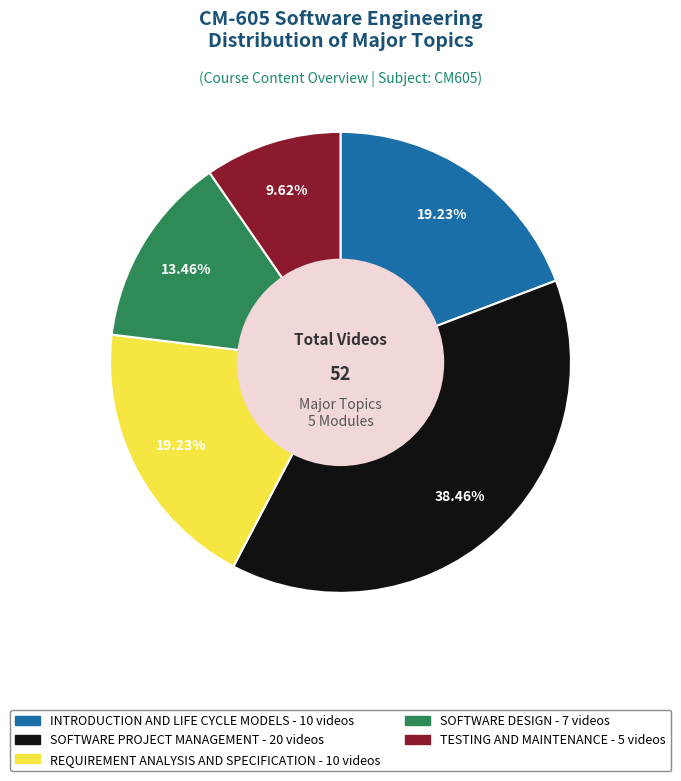

Approximately how many times larger is the value at SOFTWARE PROJECT MANAGEMENT compared to TESTING AND MAINTENANCE?

4.0